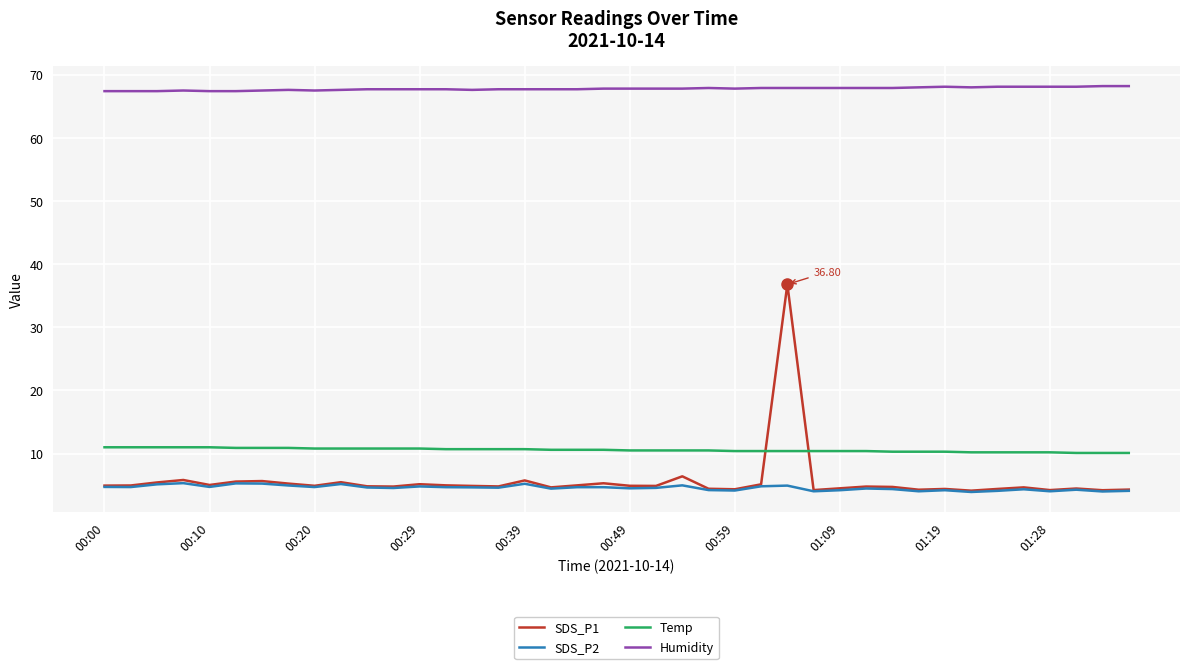

True or false: SDS_P1 and Humidity intersect in this chart.

False